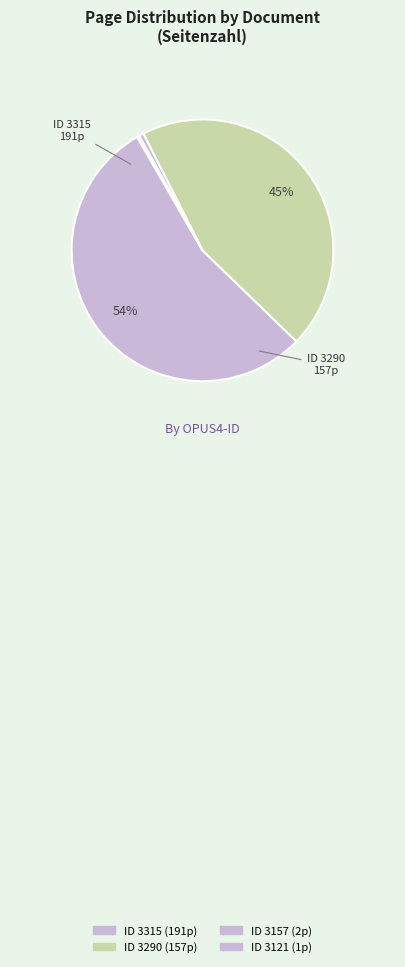

Rank the categories by value from highest to lowest.

3315, 3290, 3157, 3121